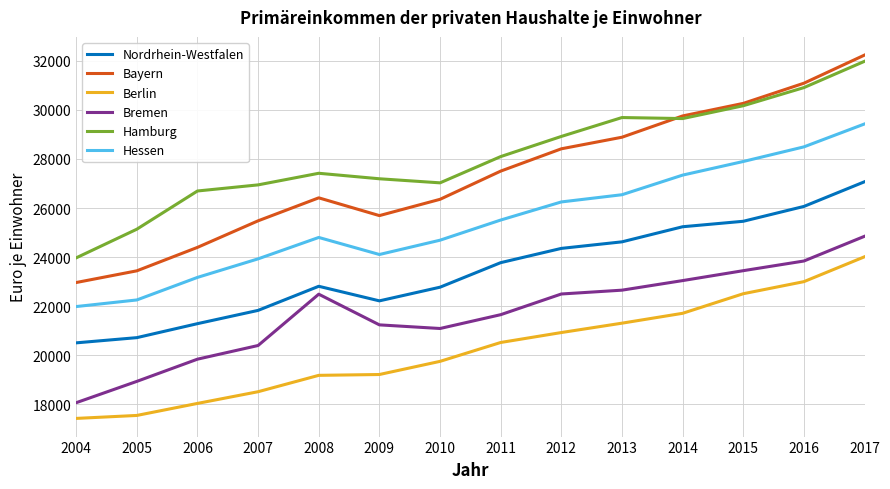

Which series has the largest total across all categories?

Hamburg